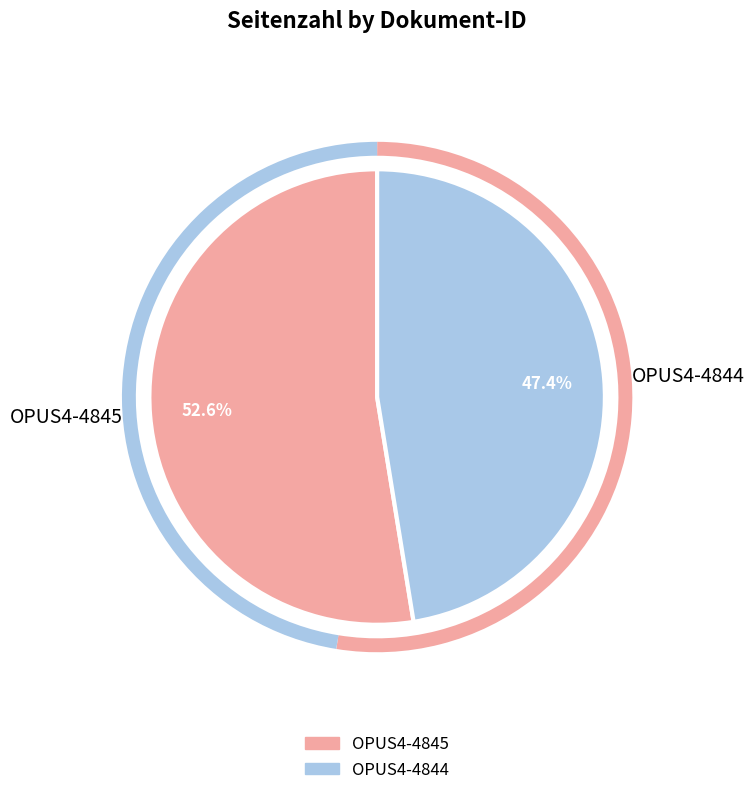

Is there any slice that represents more than half of the pie?

Yes